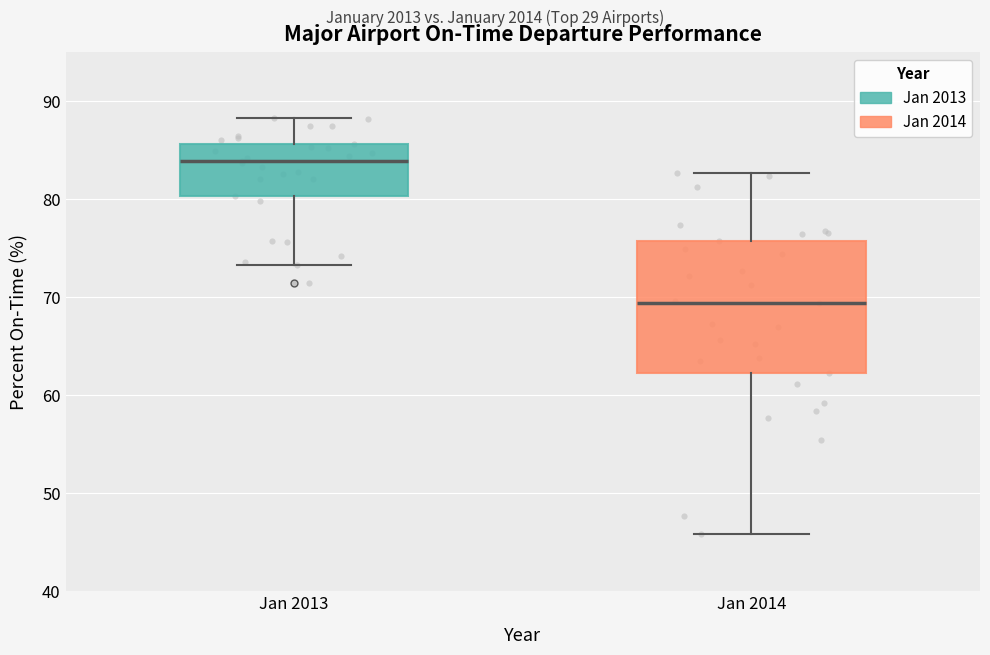

Reading left to right, transcribe this box plot: for each box, give where its median line is, the range the box spans, and where its two whiskers end, as read against the y-axis. The values are not printed on the chart, so give them approximately, as read against the axis.

Jan 2013: median 84, box 80 to 86, whiskers 73 to 88
Jan 2014: median 69, box 62 to 76, whiskers 46 to 83